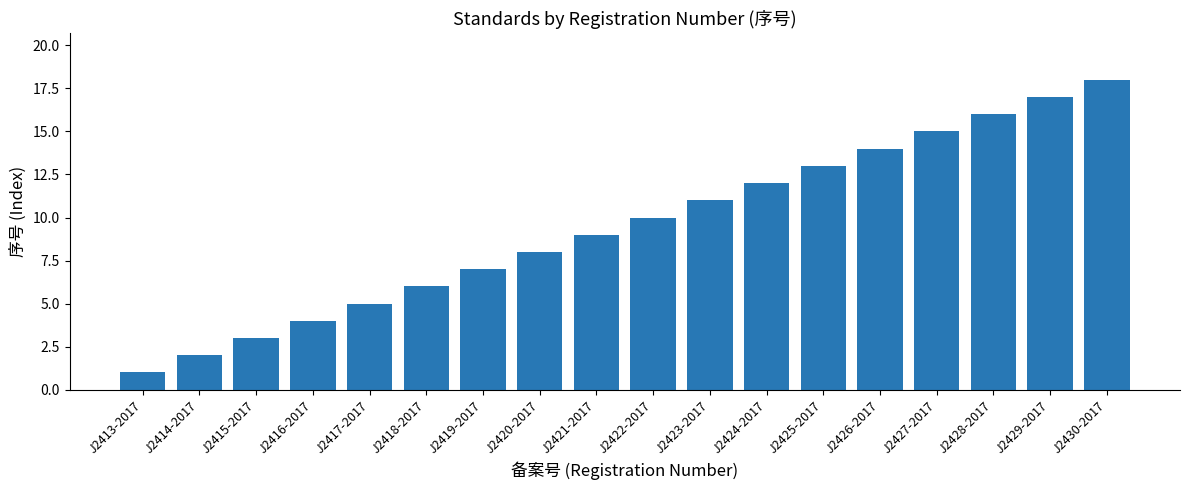

What is the approximate value at J2427-2017?

15